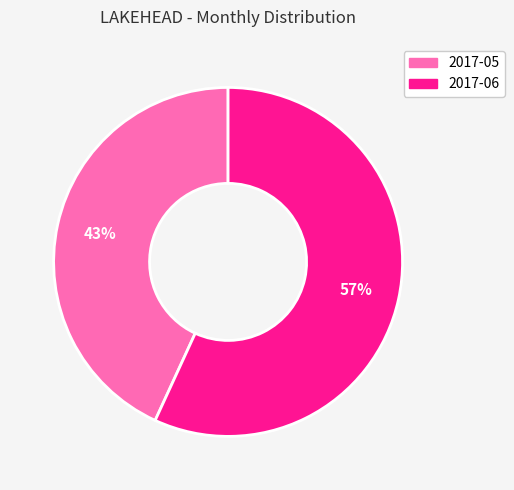

Which has a higher value, 2017-05 or 2017-06?

2017-06